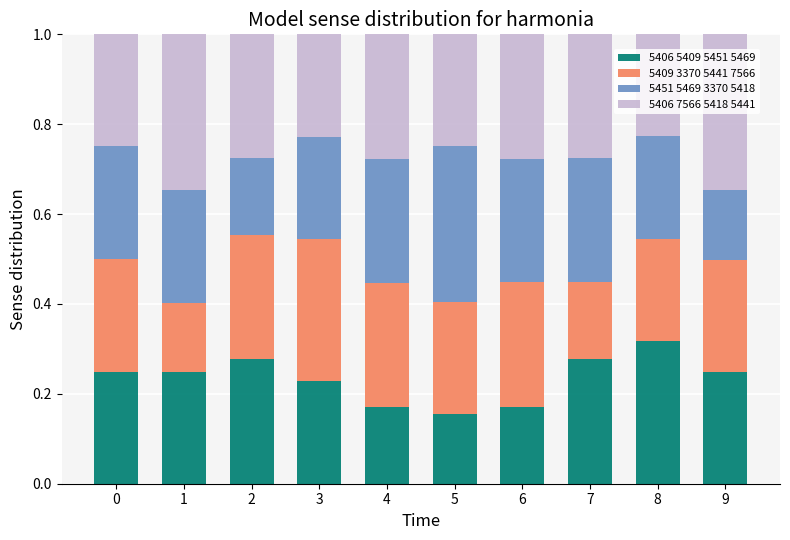

What is the sum of all 5406 5409 5451 5469 values?

2.3